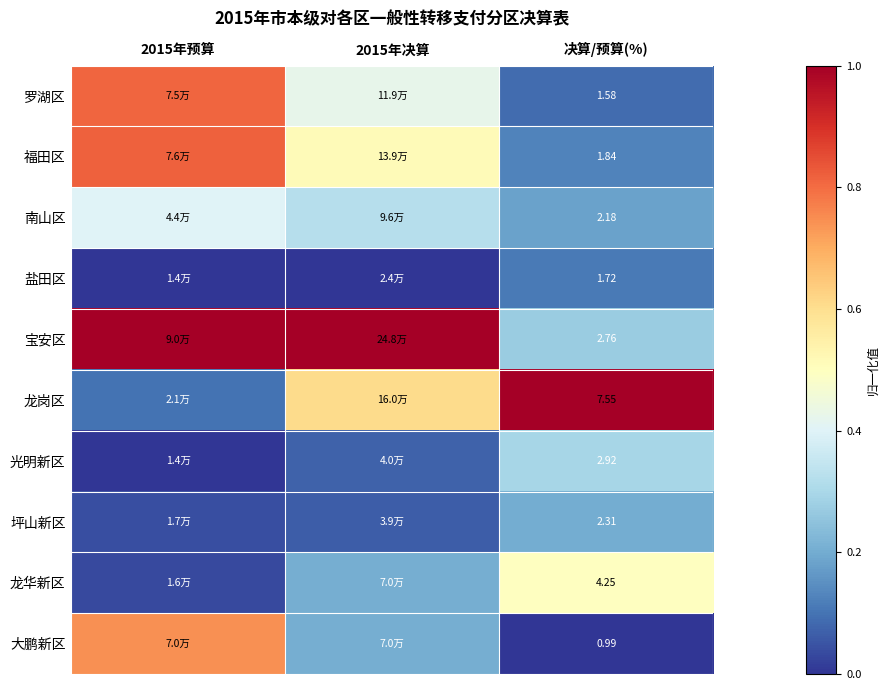

At 决算/预算(%), list the series in order from largest to smallest.

龙岗区, 龙华新区, 光明新区, 宝安区, 坪山新区, 南山区, 福田区, 盐田区, 罗湖区, 大鹏新区